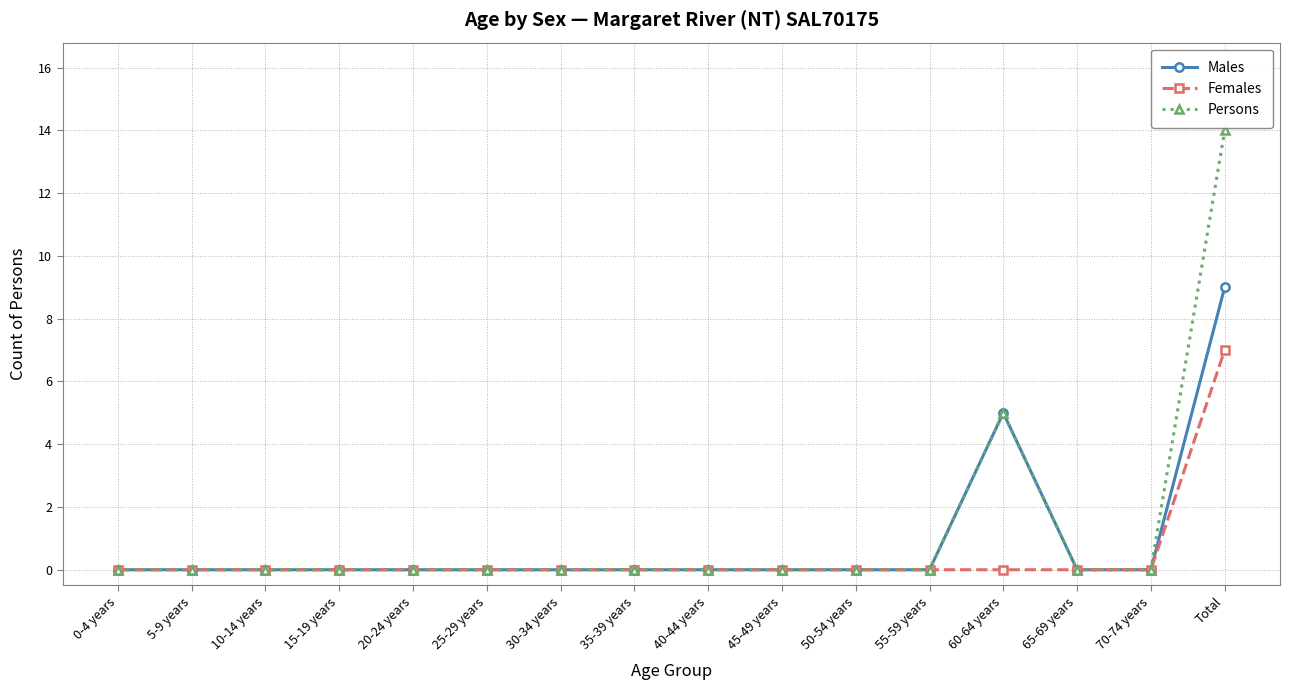

What is the label of the 6th point from the left?

25-29 years